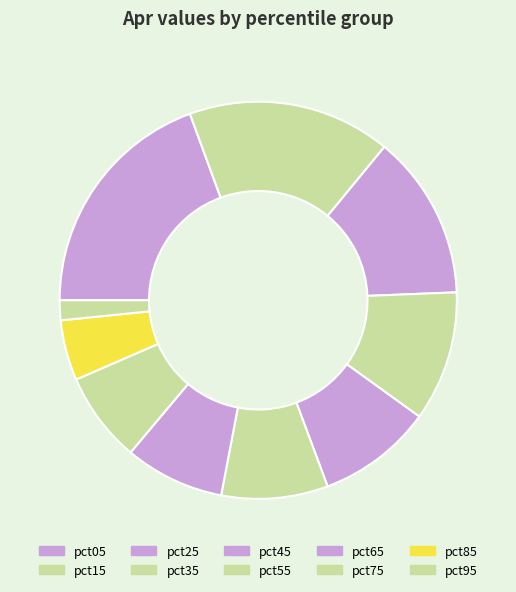

True or false: pct45 accounts for 15% of the total.

False